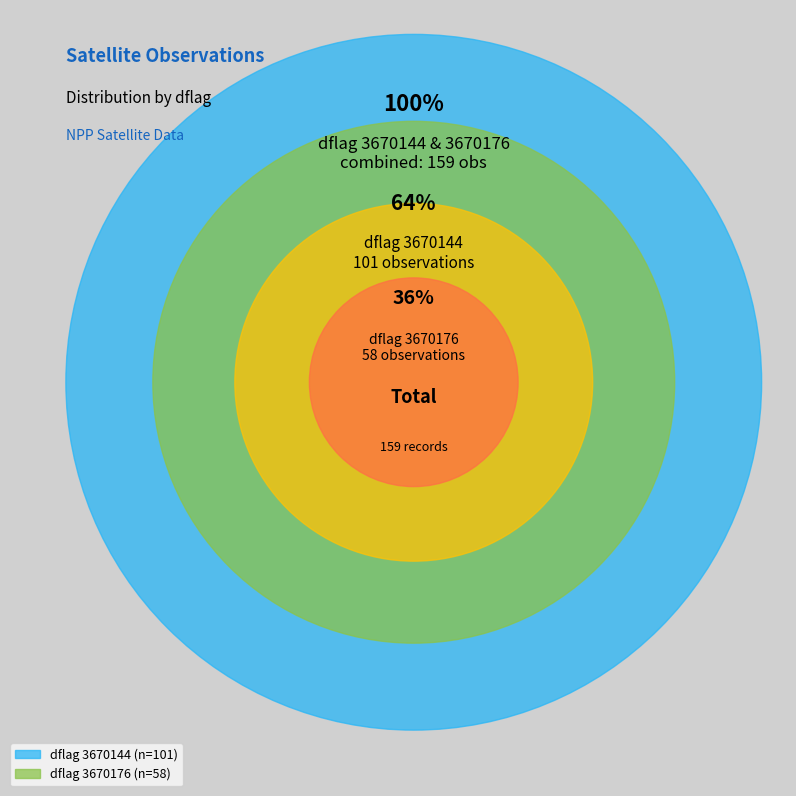

How many slices are in this pie chart?

2